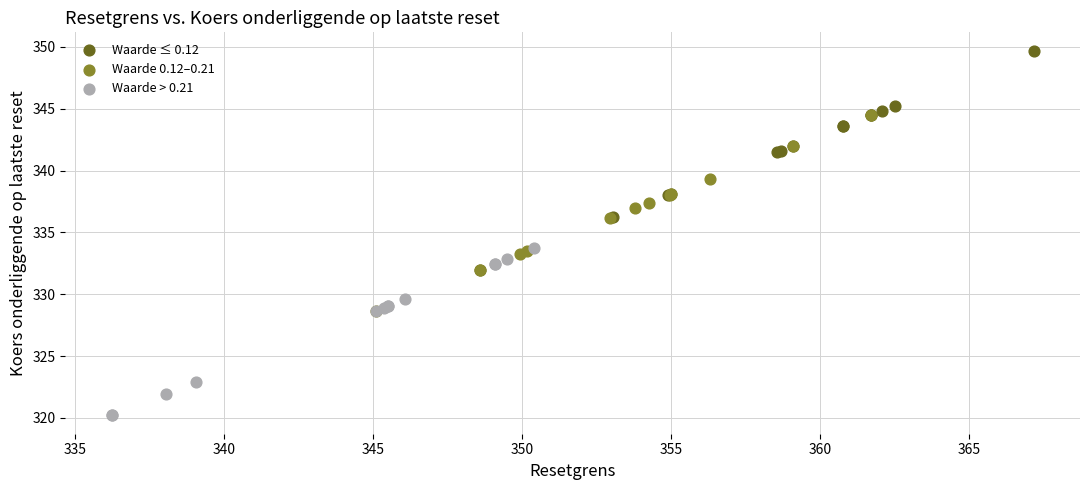

Which series contains the highest Y value?

Waarde ≤ 0.12